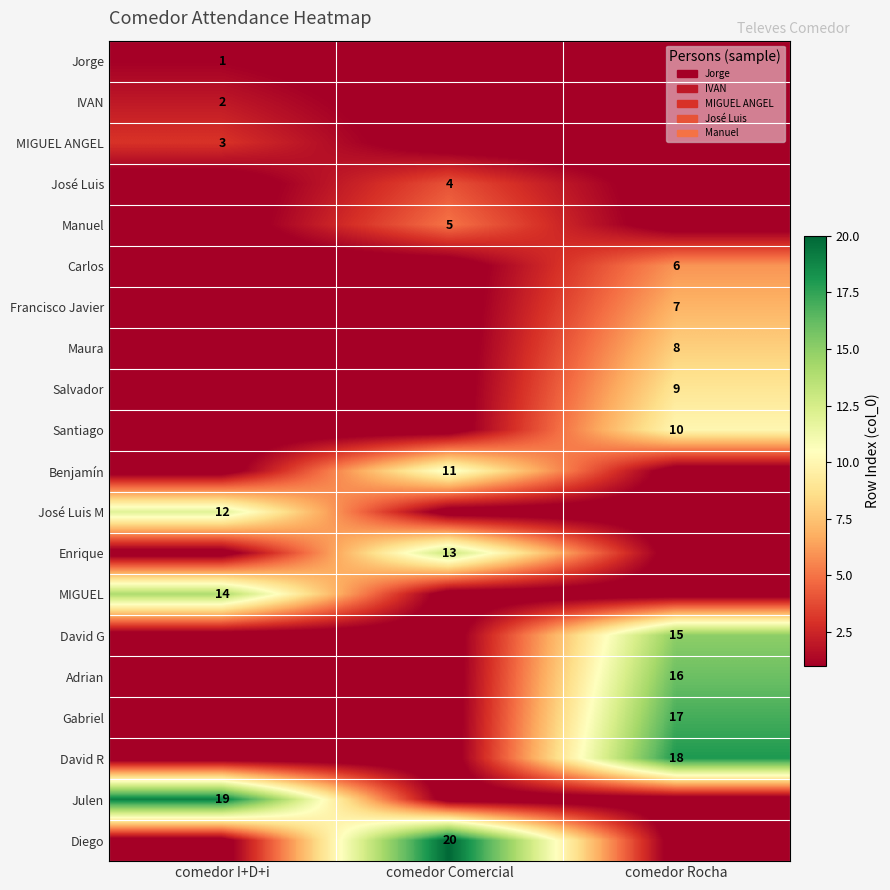

Is the value of IVAN at comedor I+D+i greater than the value of MIGUEL at comedor I+D+i?

No